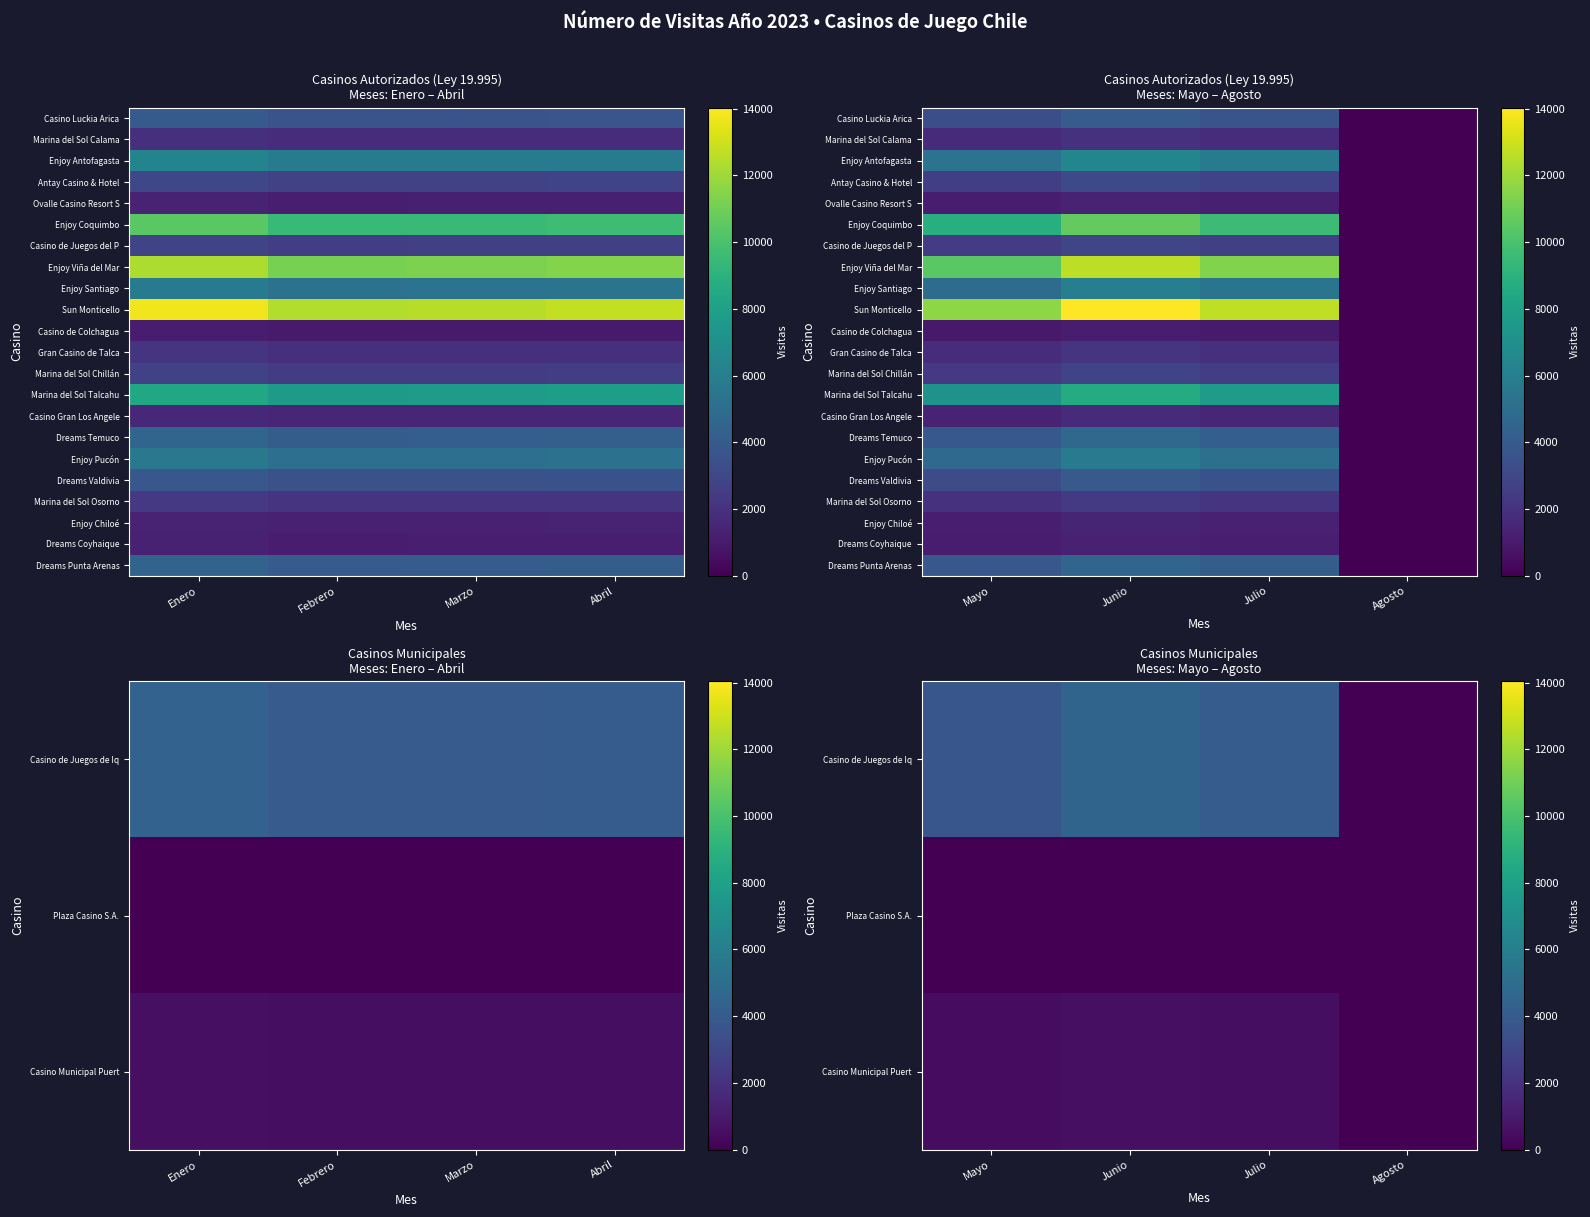

Which series has the largest total across all categories?

Sun Monticello